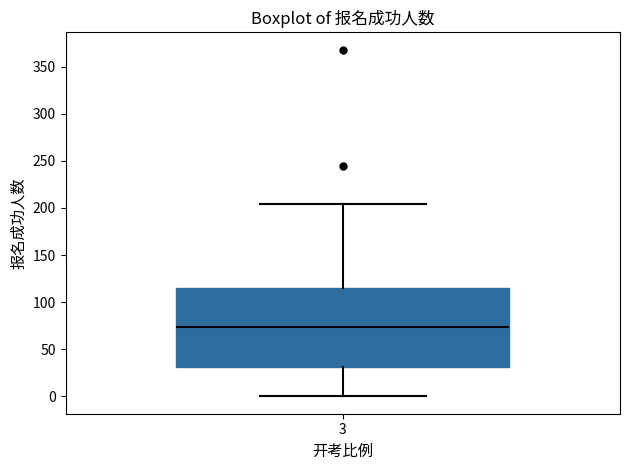

Where does the median line of the box at x = 3 sit on the y-axis? The values are not printed on the chart, so give them approximately, as read against the axis.

75